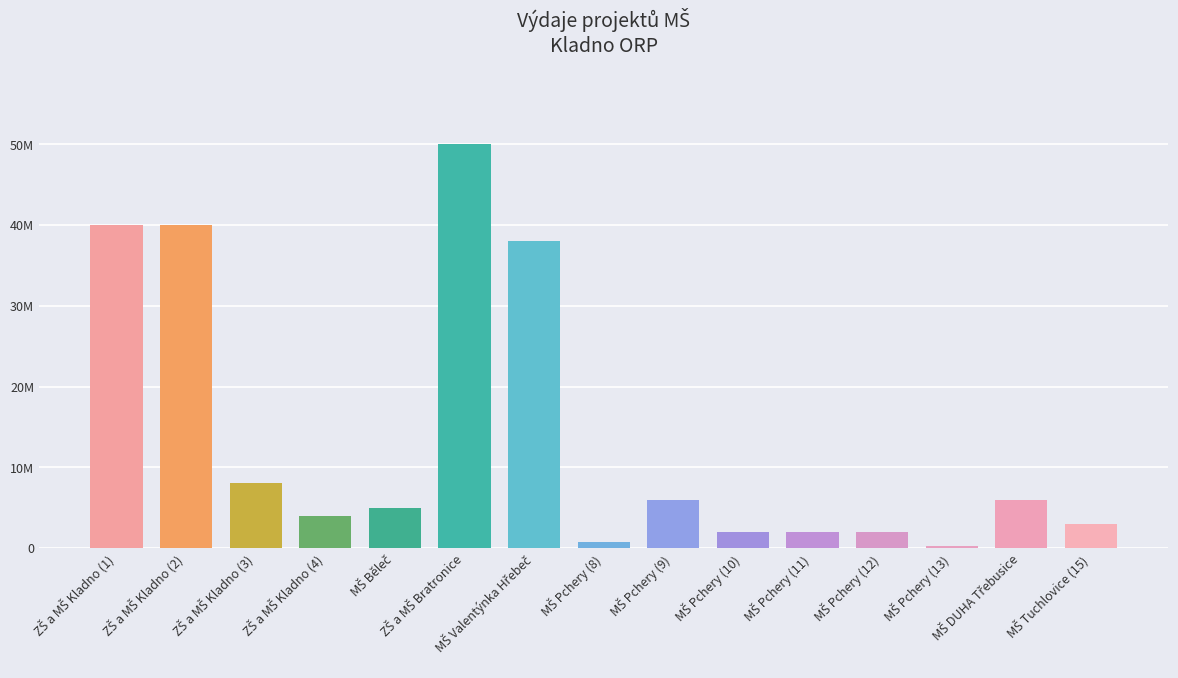

List the labels in order of value, largest first.

ZŠ a MŠ Bratronice, ZŠ a MŠ Kladno (1), ZŠ a MŠ Kladno (2), MŠ Valentýnka Hřebeč, ZŠ a MŠ Kladno (3), MŠ Pchery (9), MŠ DUHA Třebusice, MŠ Běleč, ZŠ a MŠ Kladno (4), MŠ Tuchlovice (15), MŠ Pchery (10), MŠ Pchery (11), MŠ Pchery (12), MŠ Pchery (8), MŠ Pchery (13)